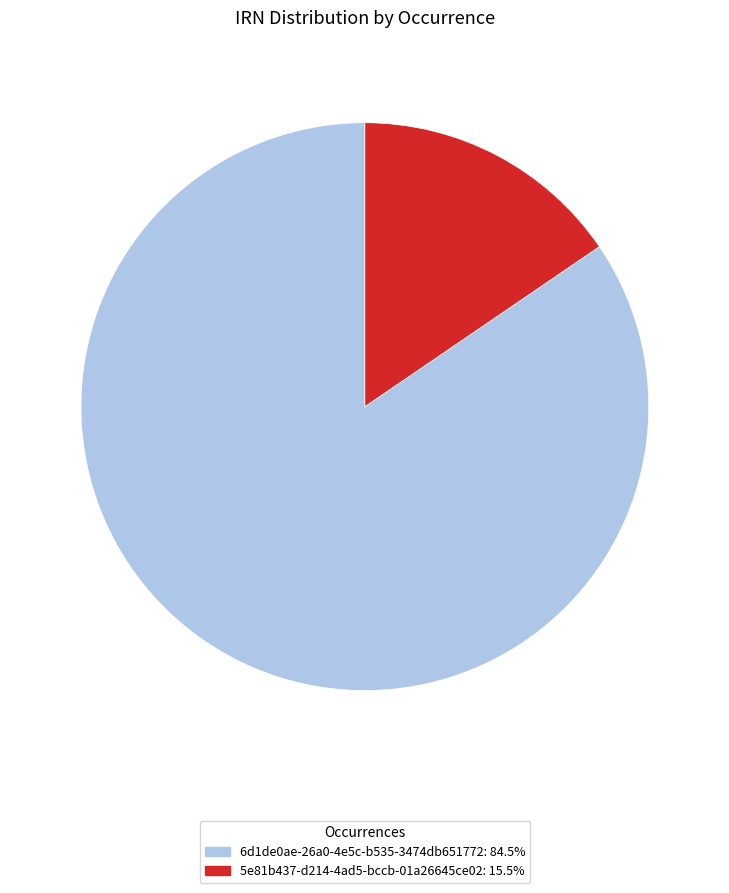

Do 5e81b437-d214-4ad5-bccb-01a26645ce02 and 6d1de0ae-26a0-4e5c-b535-3474db651772 together represent more than half of the pie?

Yes